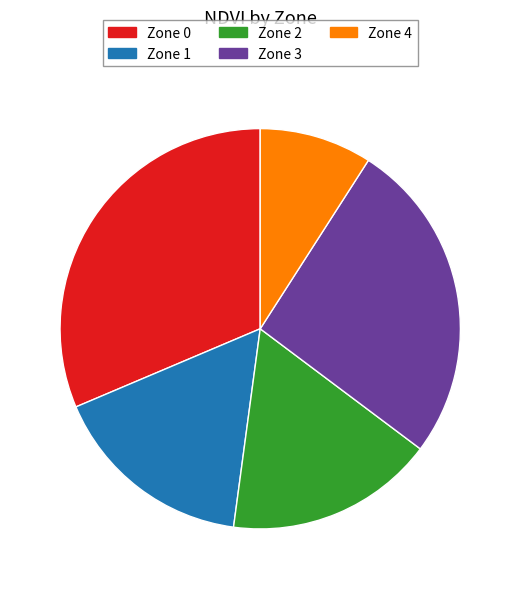

Do Zone 4 and Zone 3 together represent more than half of the pie?

No